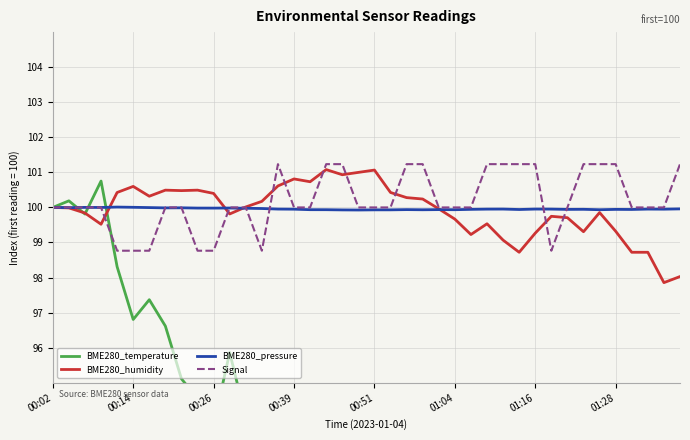

Is it true that BME280_pressure equals 100.0 at 00:02?

True